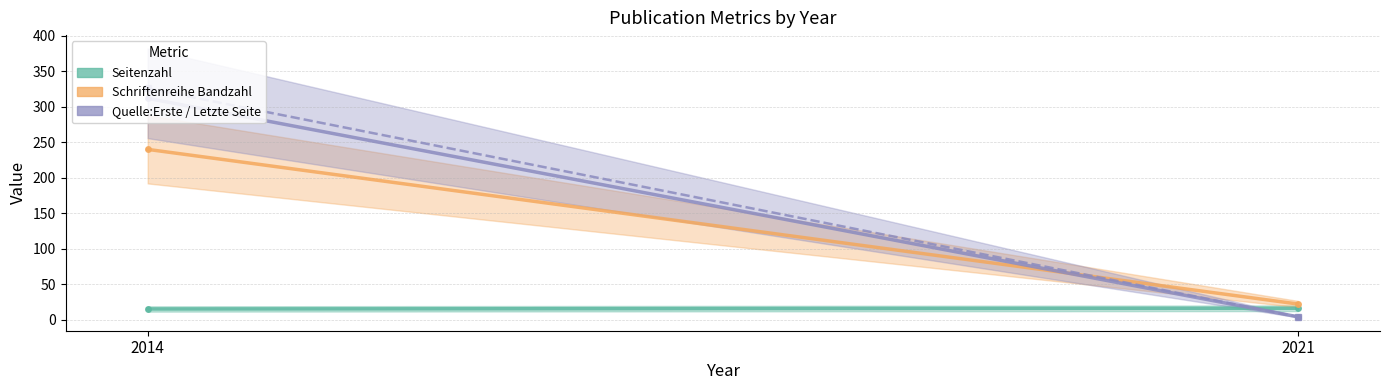

What is the sum of the Quelle:Erste Seite values at 2014 and 2021?

316